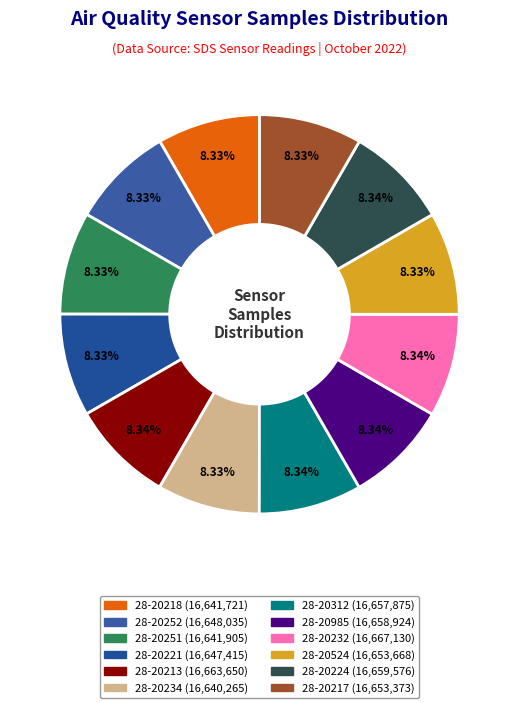

To the nearest percent, what percentage of the pie is 28-20232?

8%